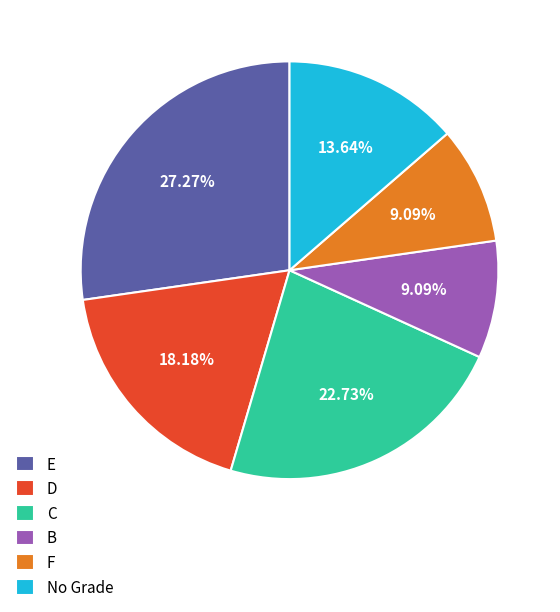

Does F represent more than half of the total?

No